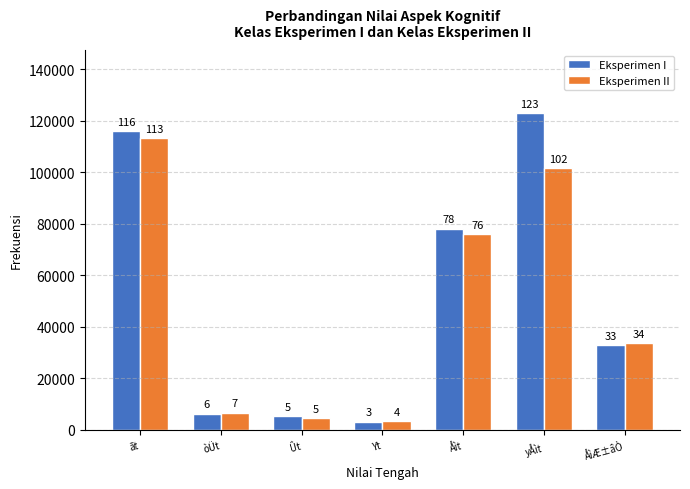

How many bars are there in each group?

2